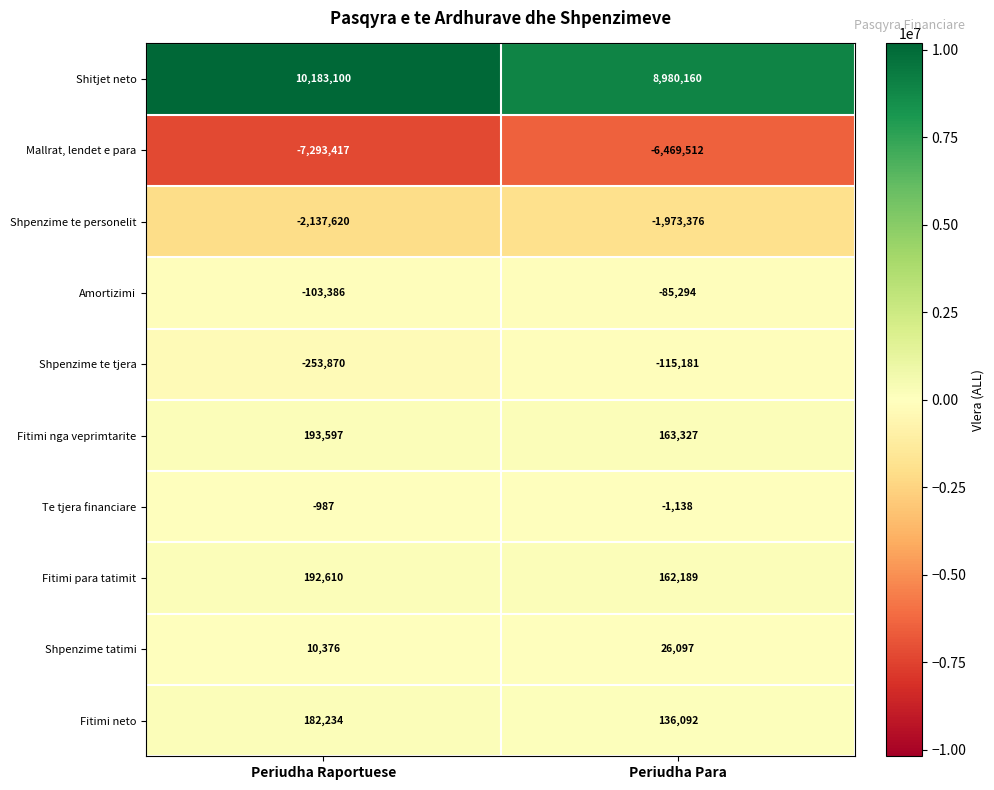

What is the greatest value displayed?

10183100